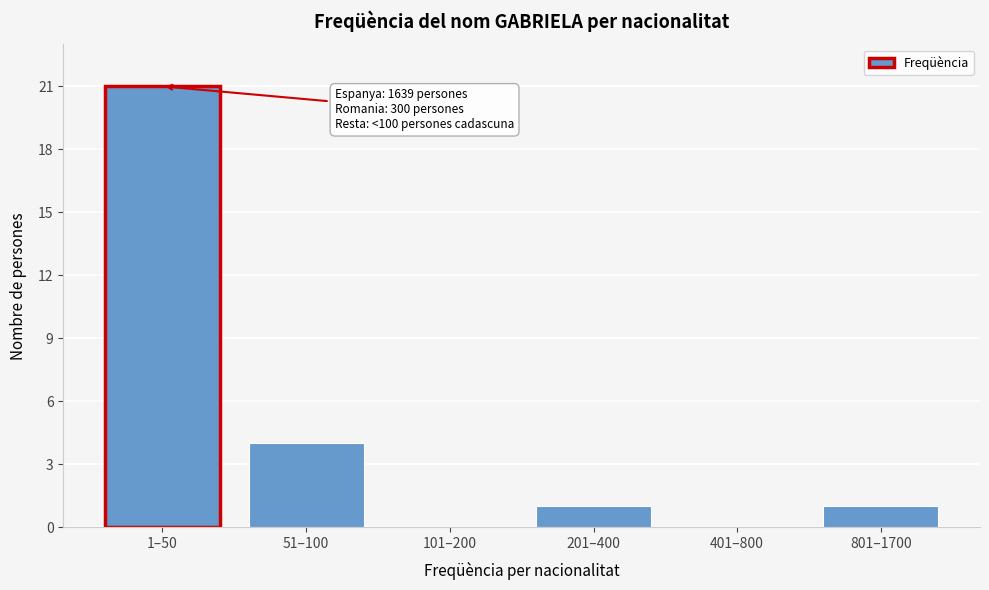

Reading left to right, transcribe all the data shown in this chart.

1–50=21	51–100=4	101–200=0	201–400=1	401–800=0	801–1700=1